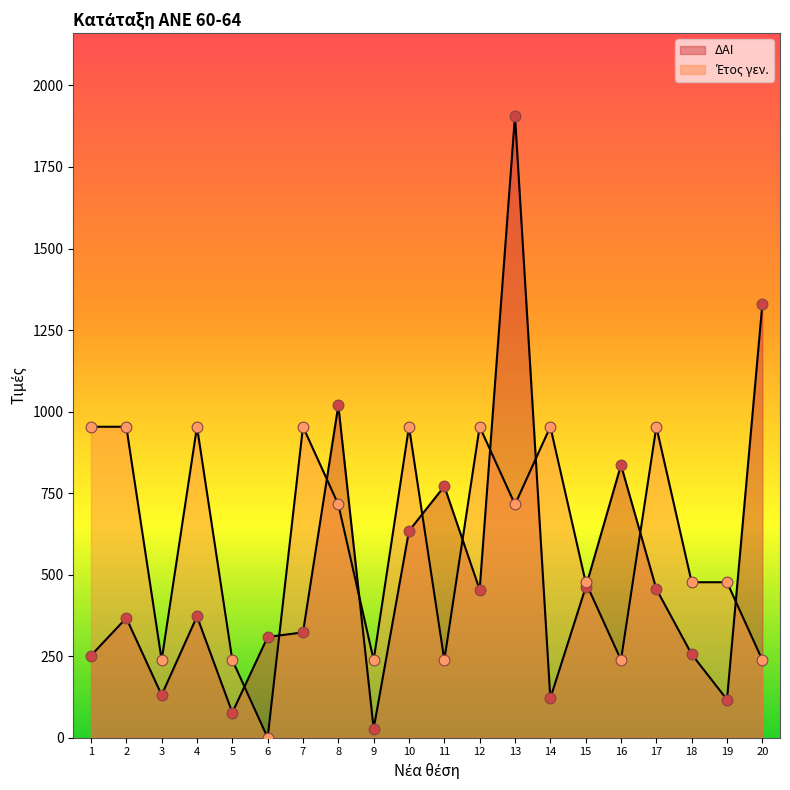

What is the total value across all series at 7?

1276.5